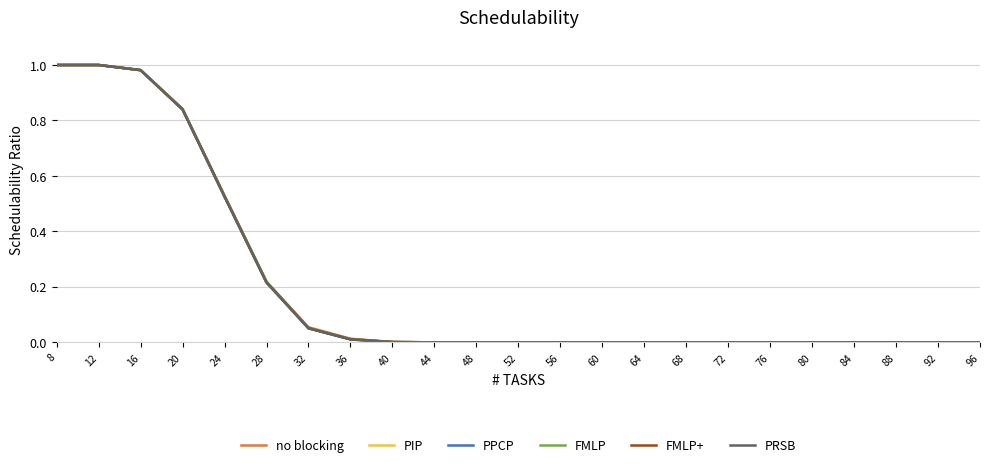

The PPCP series shows 0.5 at 64. True or false?

False